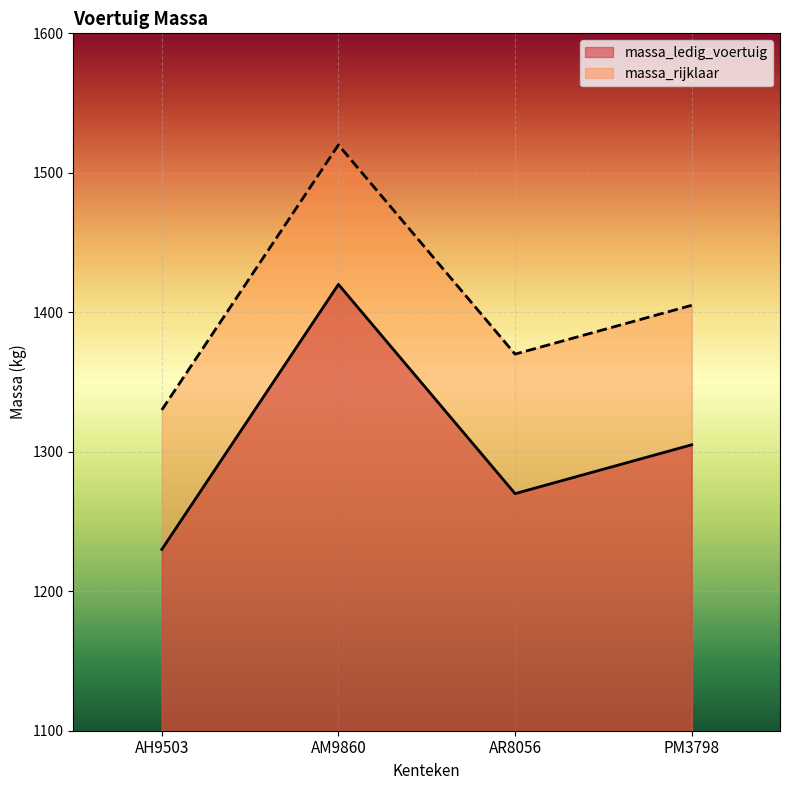

What is the value of the massa_ledig_voertuig point at the 3rd from the left?

1270